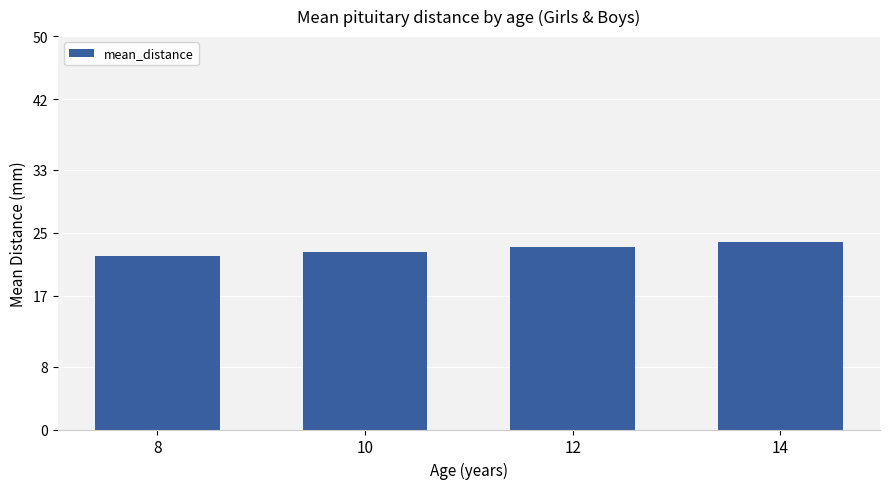

How many data points are above 23?

2